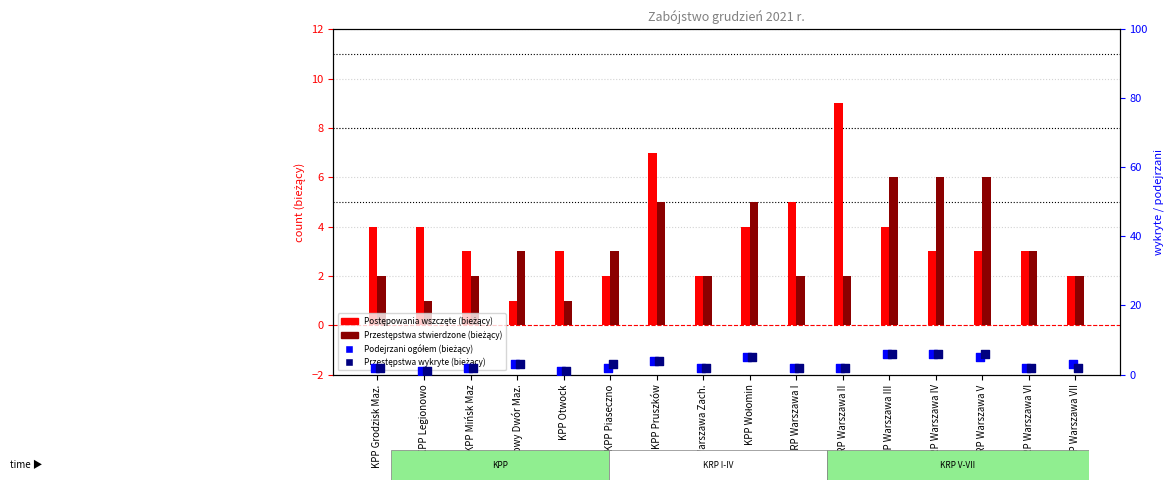

Which series has the largest total across all categories?

Postępowania wszczęte (bieżący)